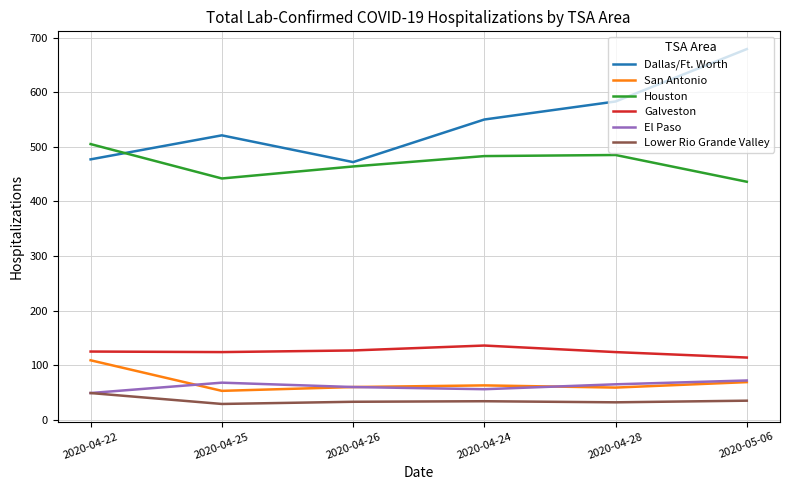

True or false: Galveston has a value of 127 at 2020-04-26.

True